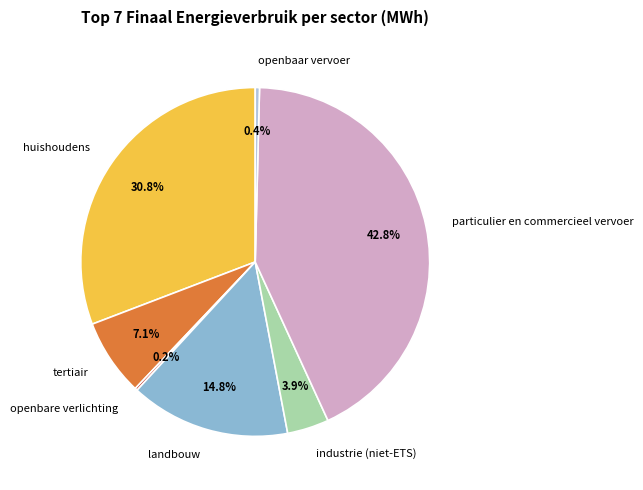

To the nearest percent, what is the difference between the particulier en commercieel vervoer and tertiair slice percentages?

36%